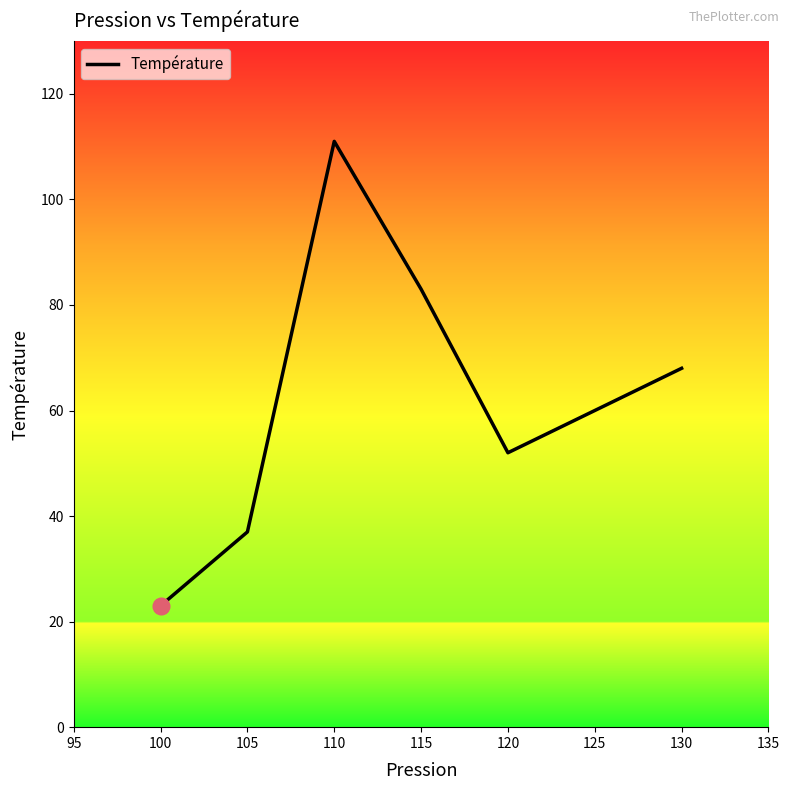

What is the minimum value shown in the chart?

23